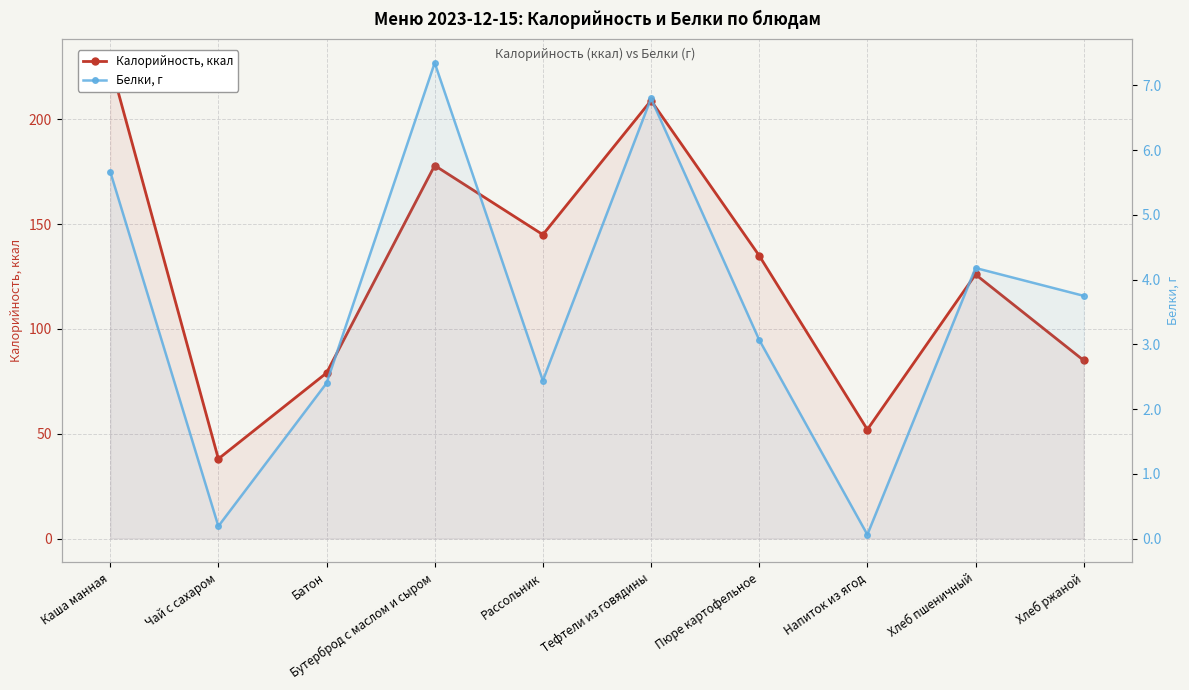

True or false: Калорийность, ккал and Белки, г intersect in this chart.

False